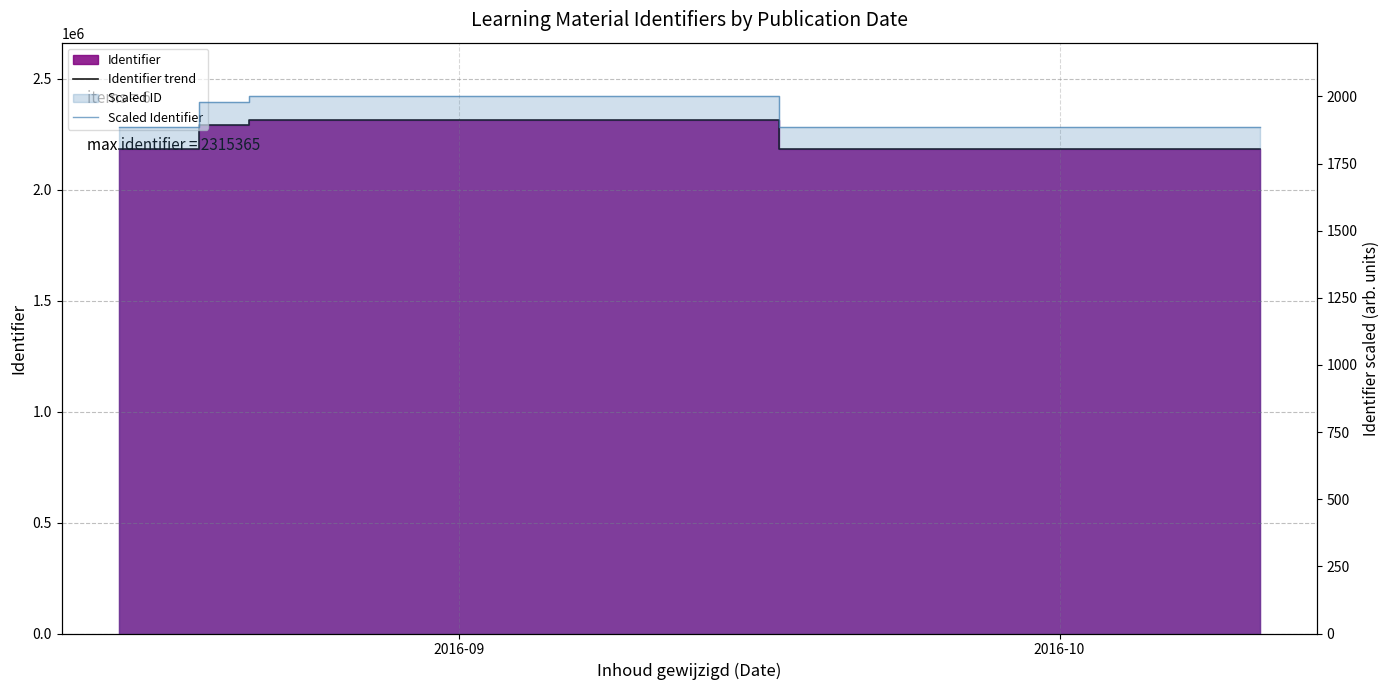

At which category does Scaled Identifier reach its first local valley?

2016-10